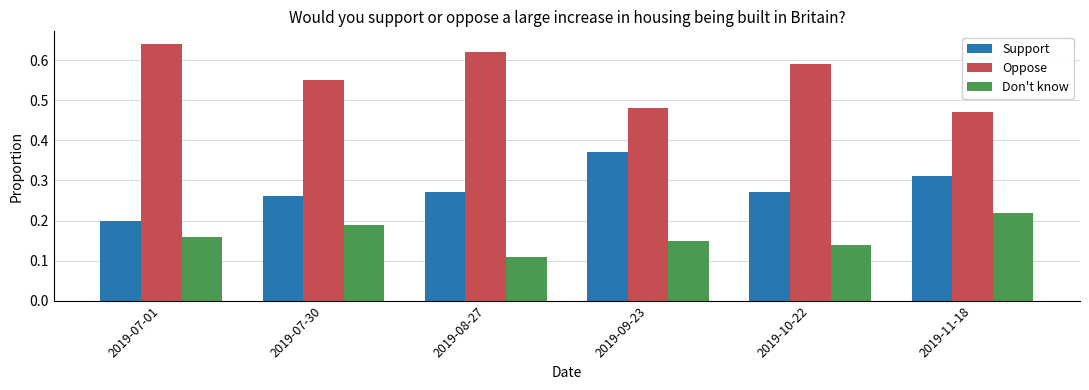

What is the label of the 2nd bar from the right?

2019-10-22